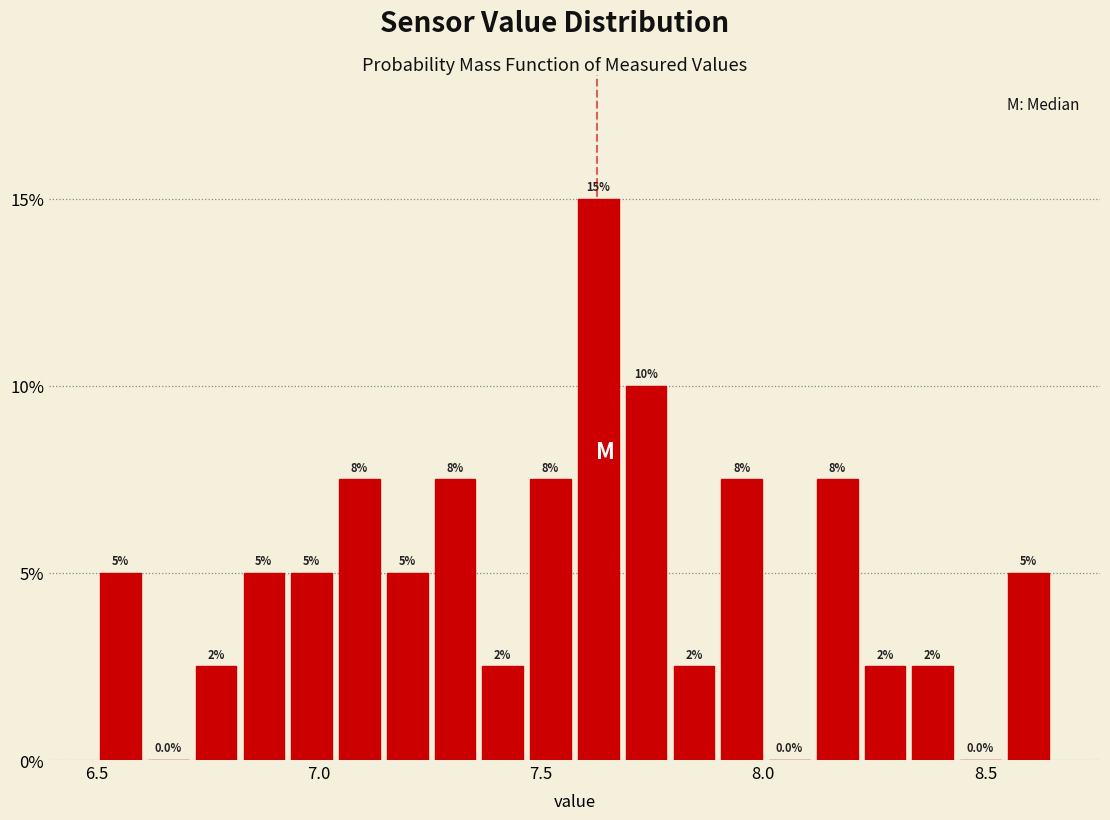

Read against the x-axis, roughly where is the centre of the tallest bar?

7.65